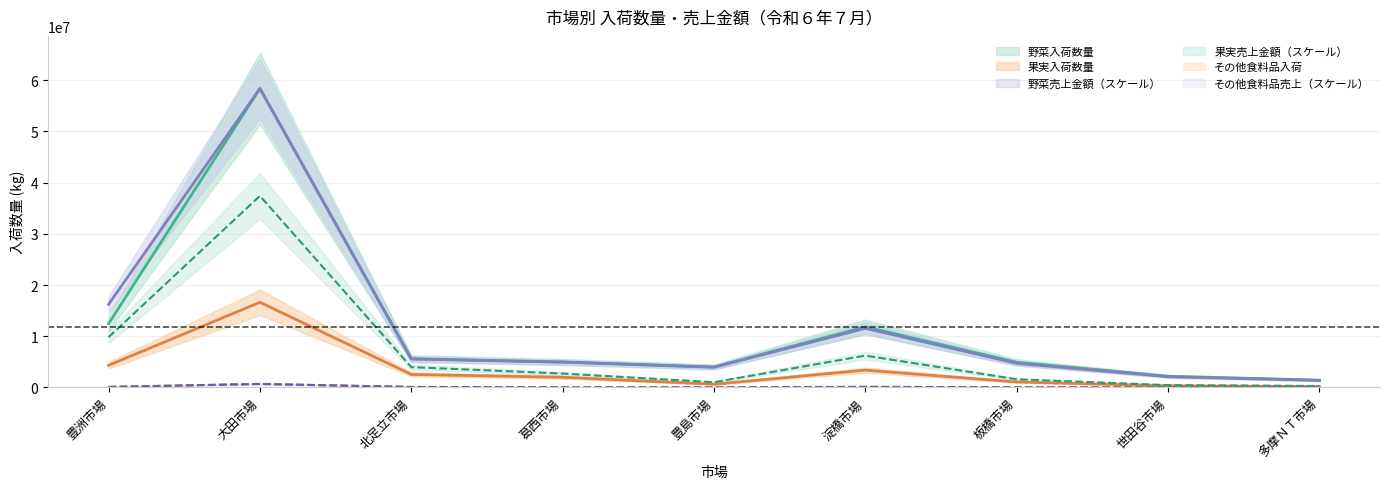

Where does the 野菜入荷数量 series first go above 4991118?

豊洲市場